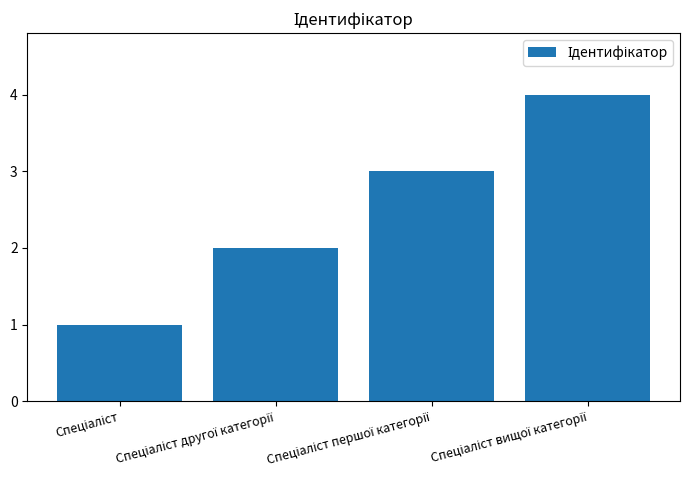

What is the sum of all values?

10